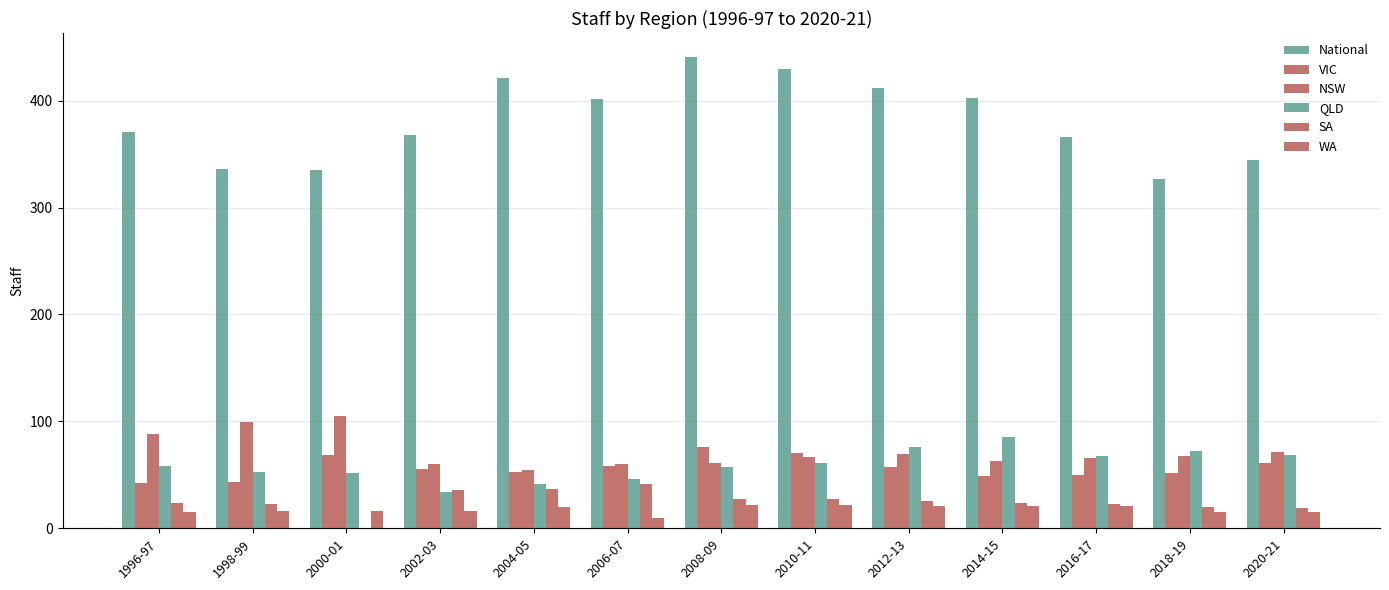

Are the bars horizontal?

No